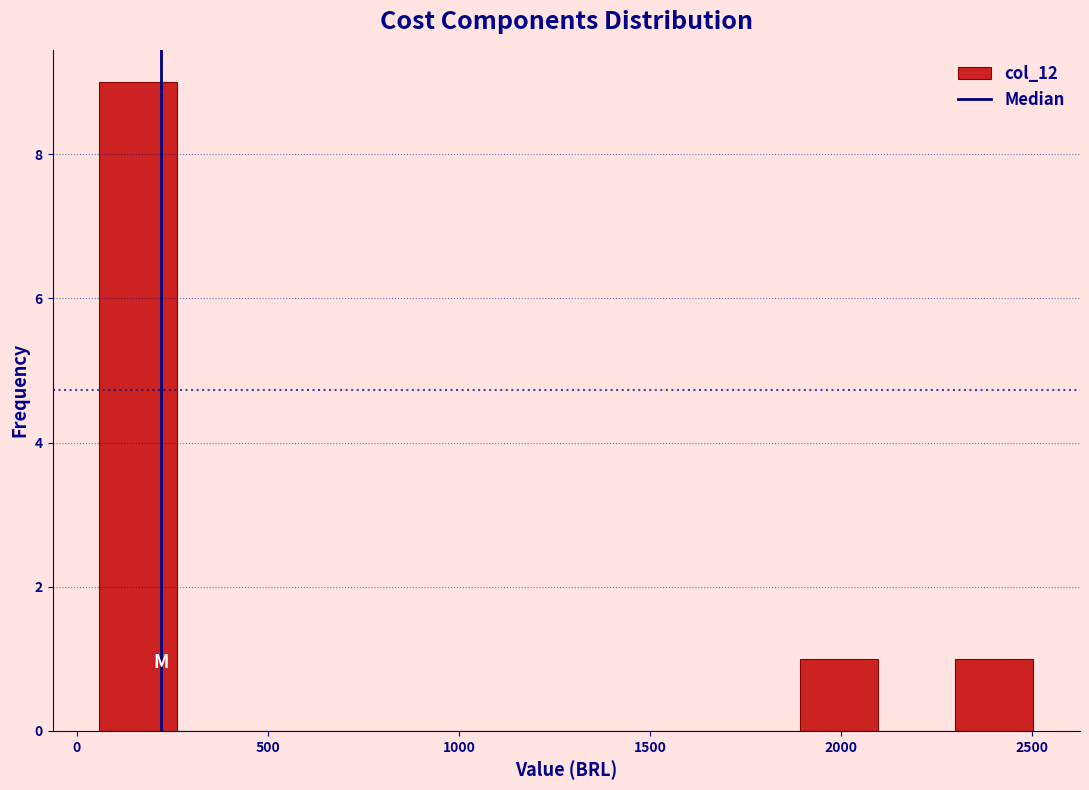

What is the height of the bar covering 2300 to 2500 on the x-axis? Neither the bar edges nor the heights are printed on the chart, so give them approximately, as read against the axes.

1